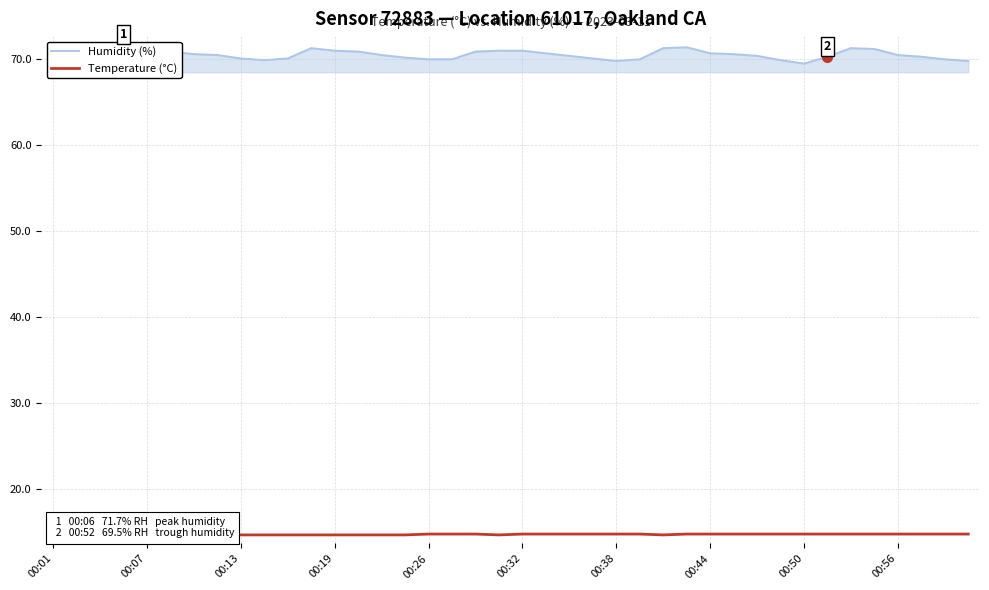

True or false: Humidity (%) and Temperature (°C) cross at least once.

False